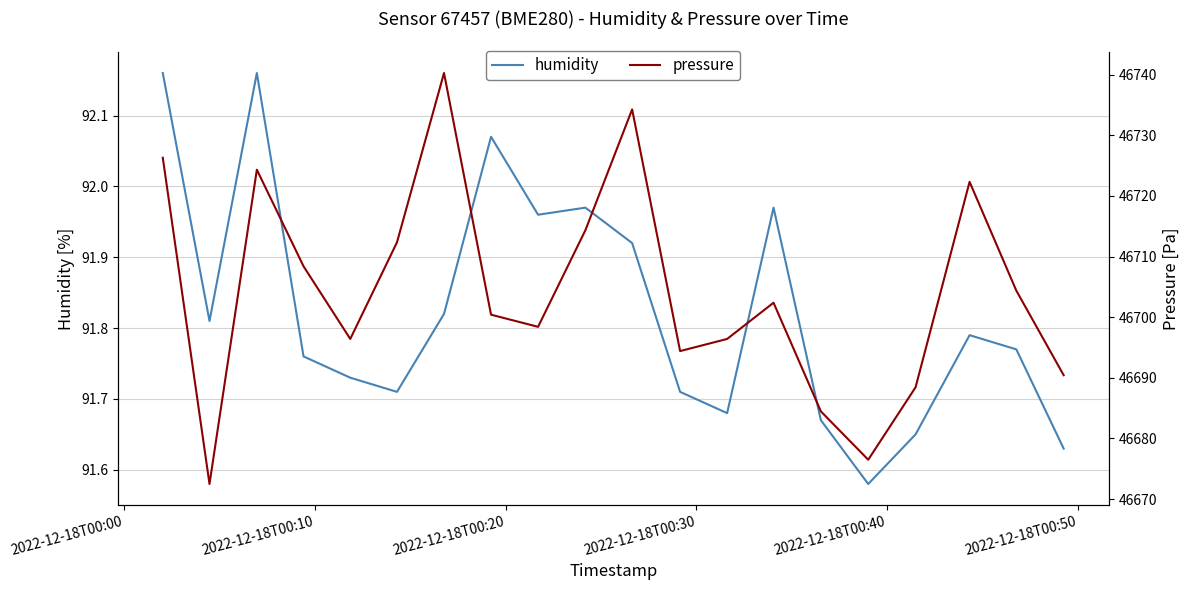

Is this an area chart (filled region under the line)?

No